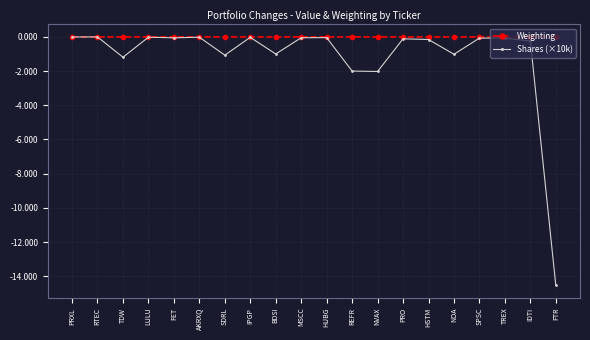

What is the label of the 20th point from the left?

FTR